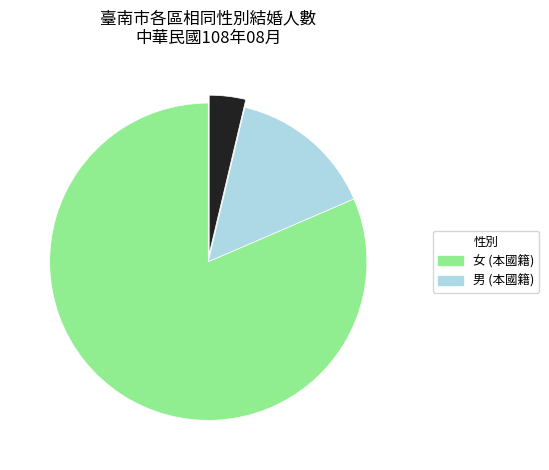

Does any single category account for the majority?

Yes